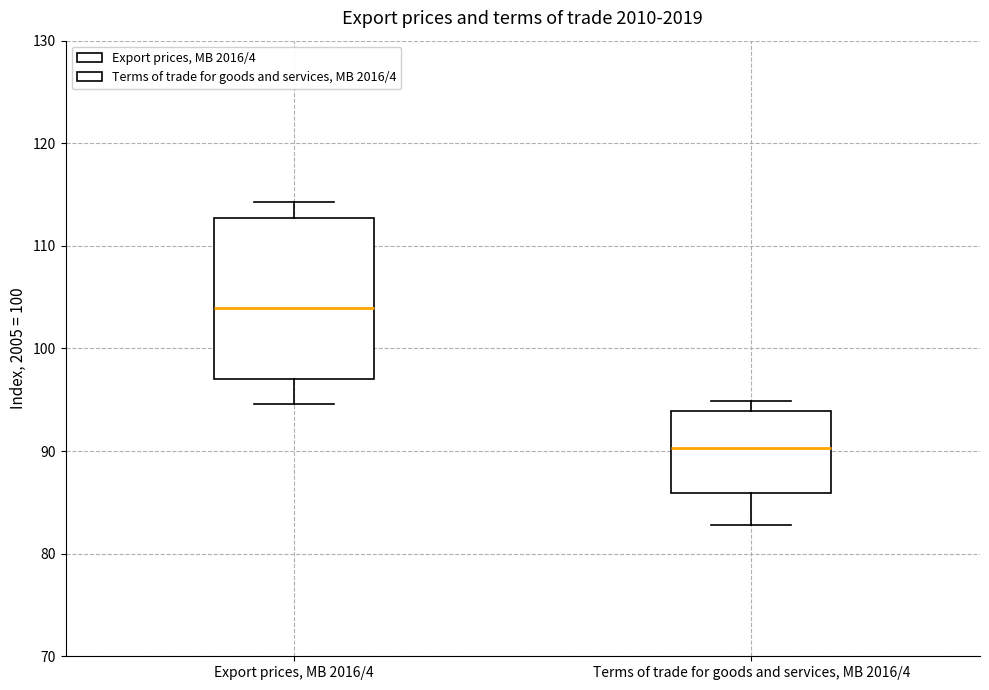

Which box has the highest median line?

Export prices, MB 2016/4